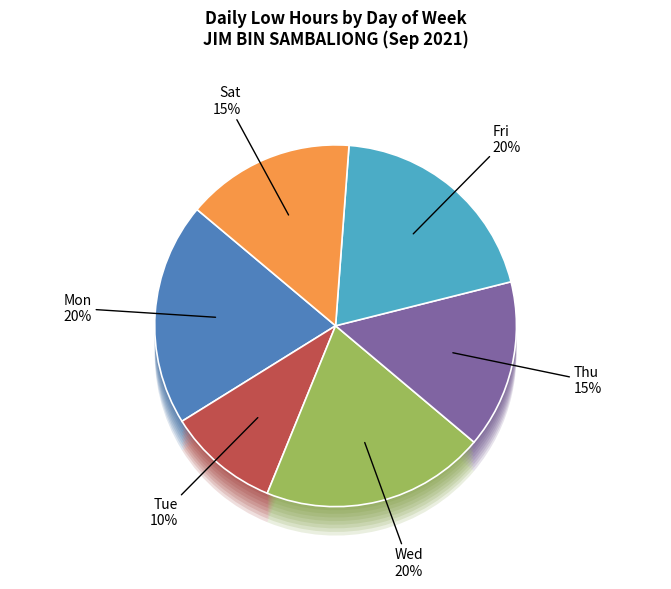

Combined, do 22-Wed and 30-Mon account for over 50%?

No